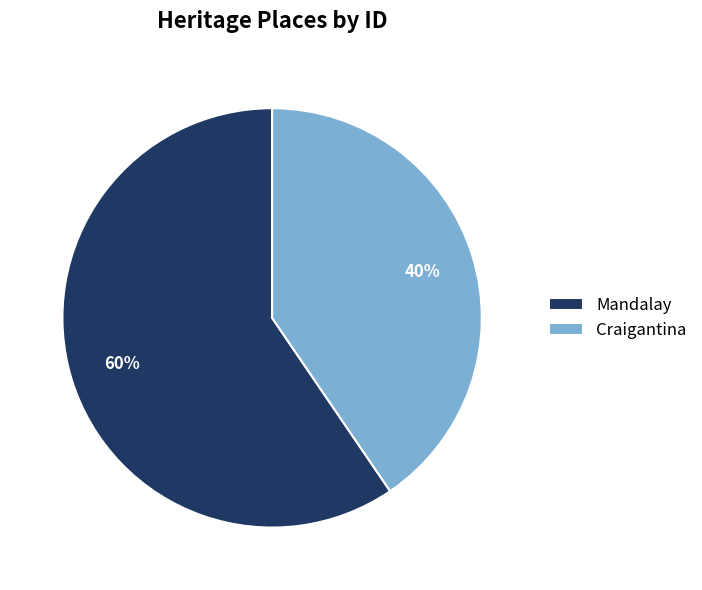

Is the sum of Craigantina and Mandalay greater than half?

Yes